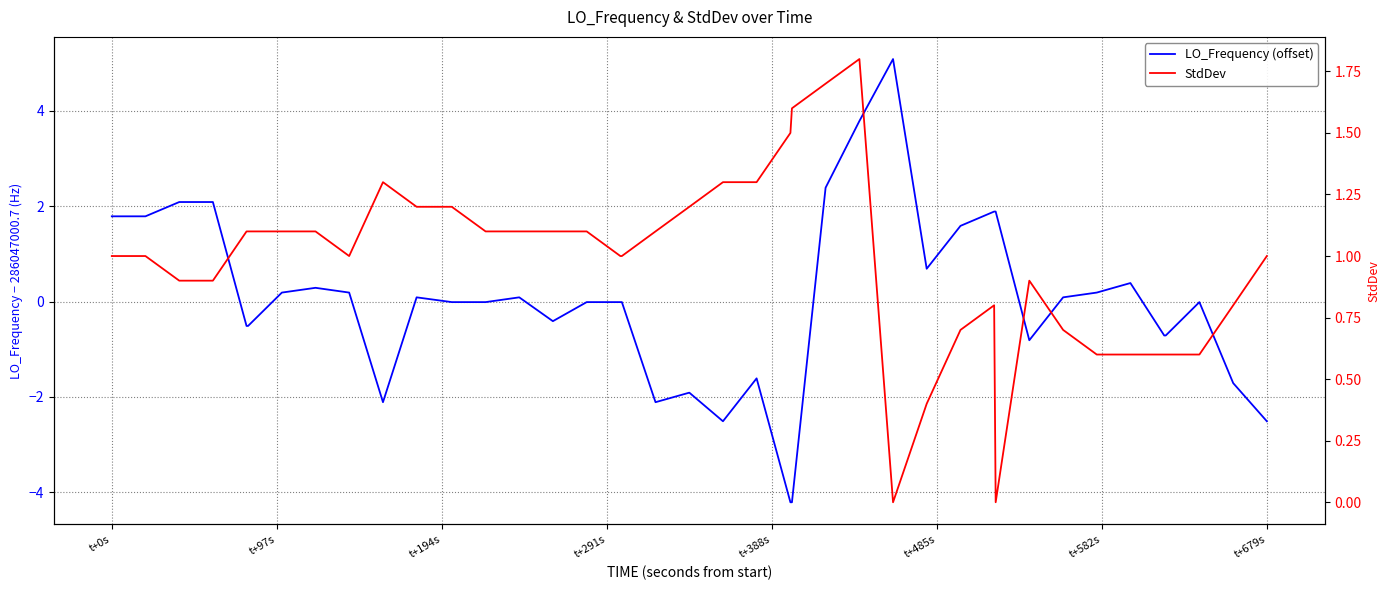

What are all the series names shown in the legend?

LO_Frequency (offset), StdDev